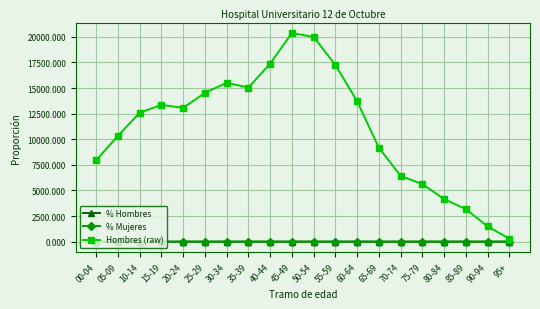

What is the label of the 16th point from the left?

75-79